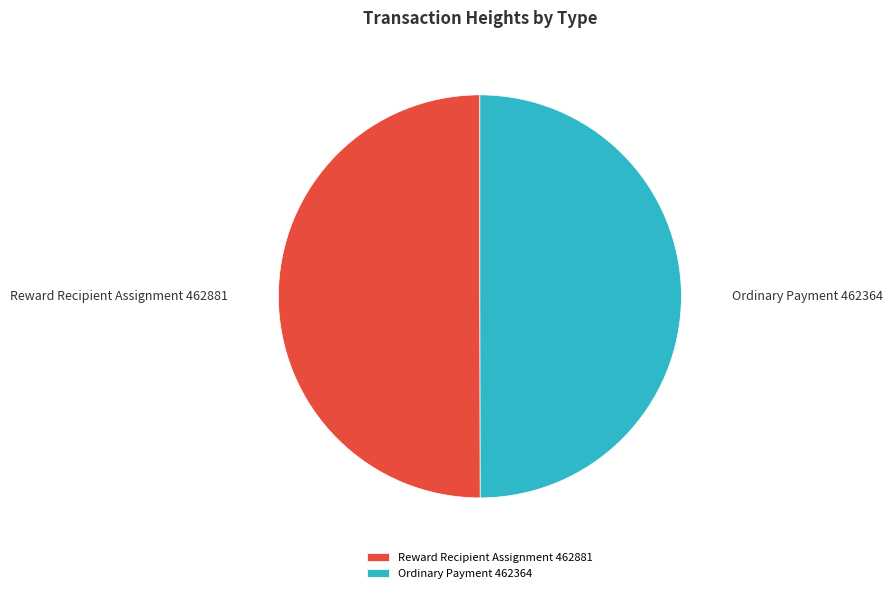

What is the ratio of the value at Ordinary Payment 462364 to the value at Reward Recipient Assignment 462881?

1.0